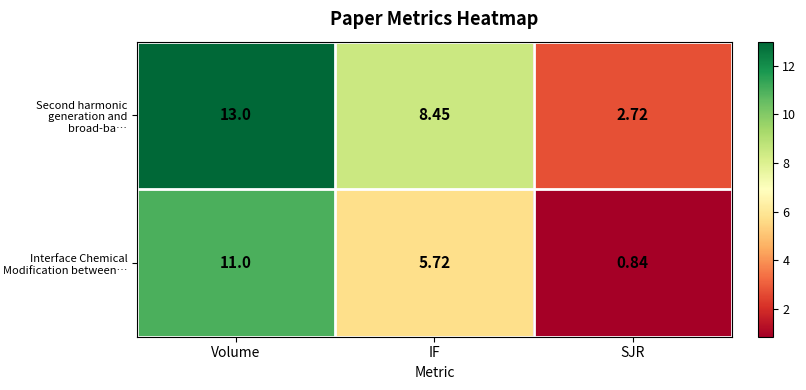

Where does the Second harmonic generation and broad-ba… series first go above 8?

Volume